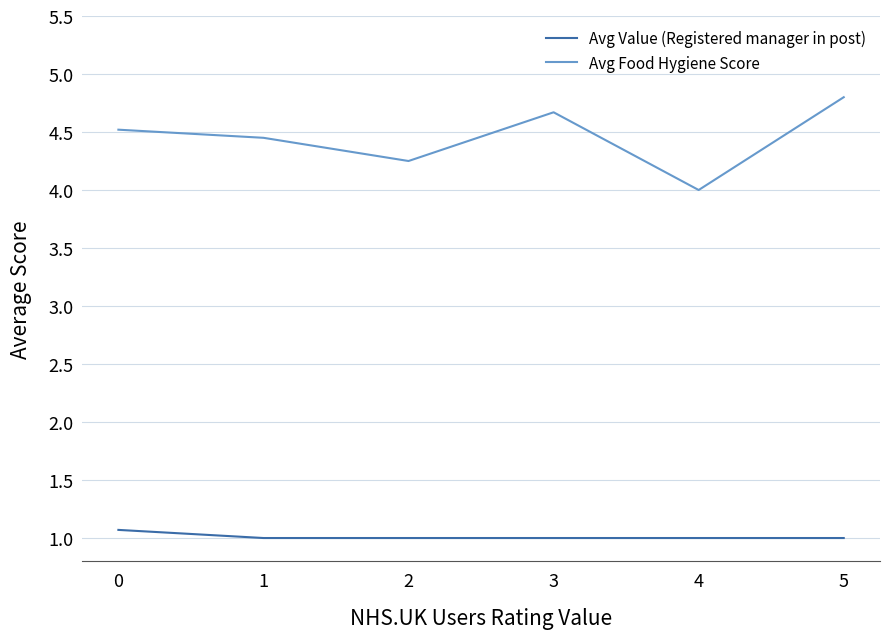

What is the approximate value of Avg Value (Registered manager in post) at 3?

1.0